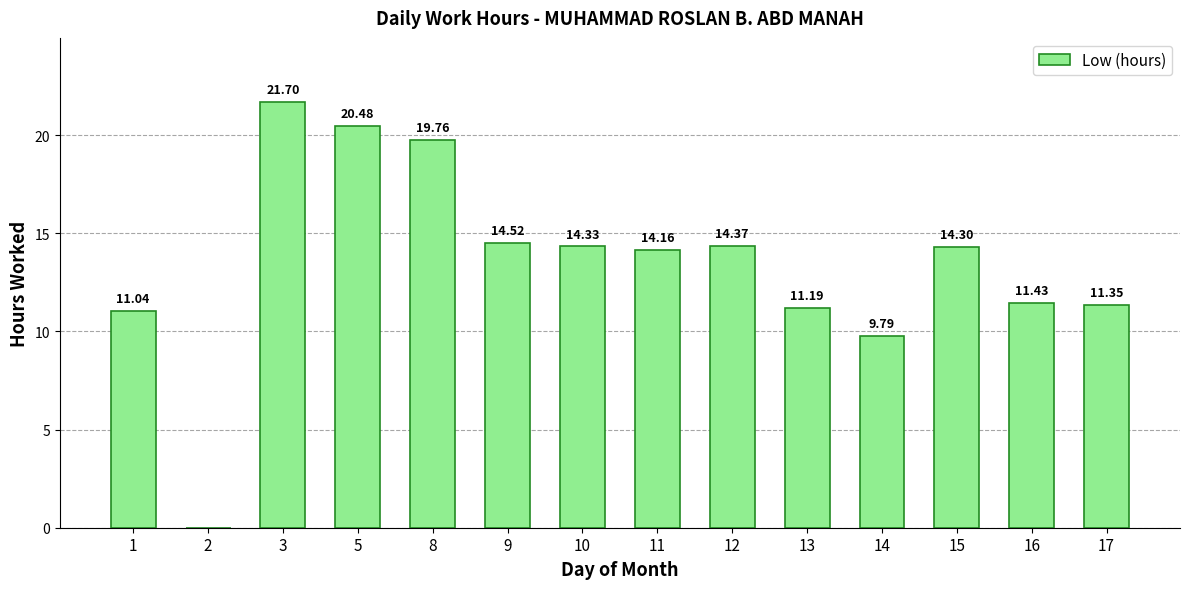

What is the average value?

13.5